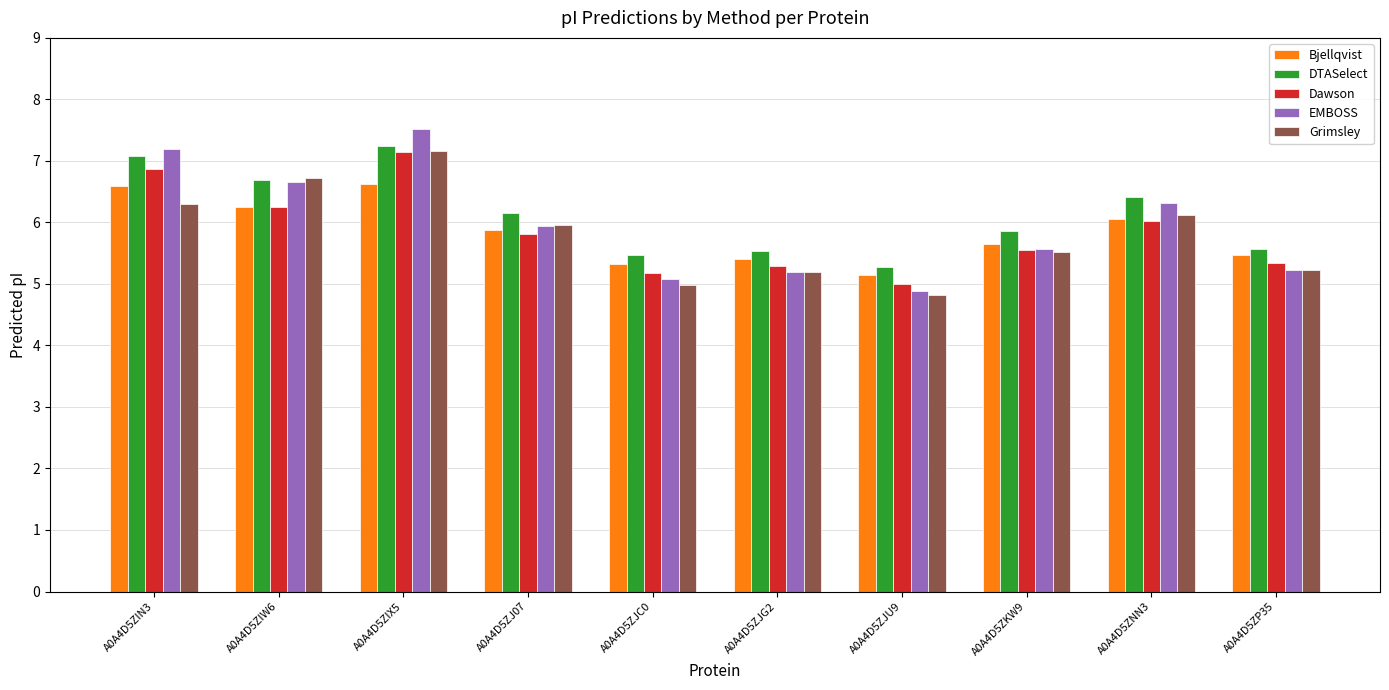

Which series has the largest total across all categories?

DTASelect